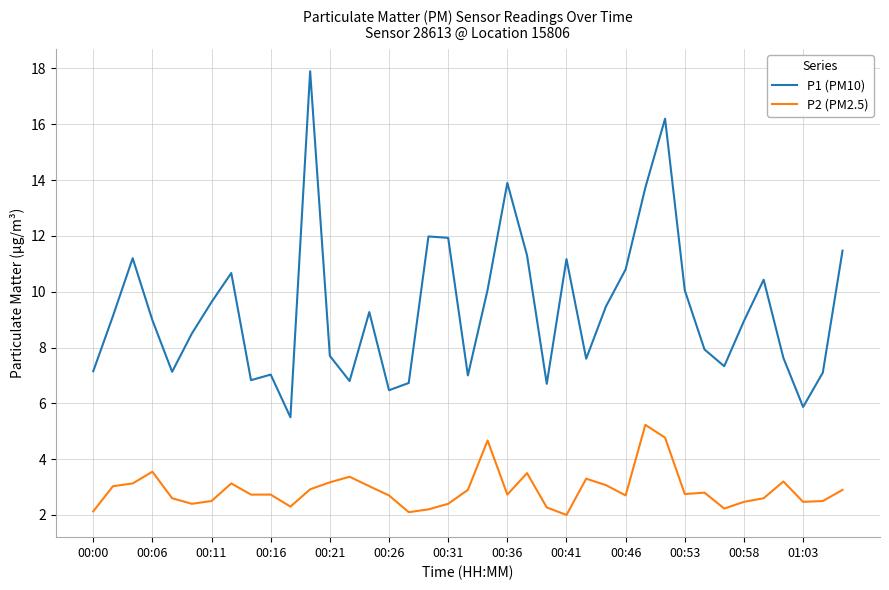

True or false: P1 (PM10) and P2 (PM2.5) cross at least once.

False